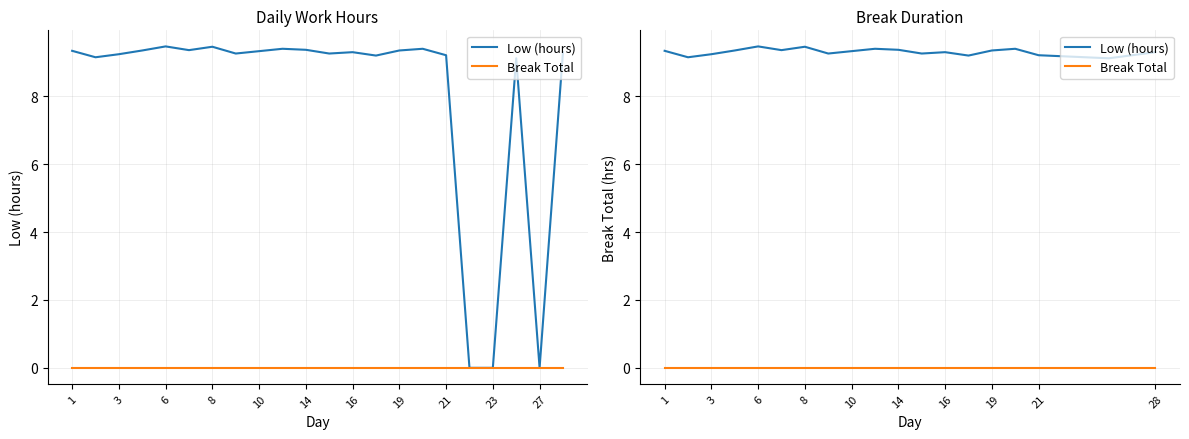

At how many categories does at least one series exceed 3?

19